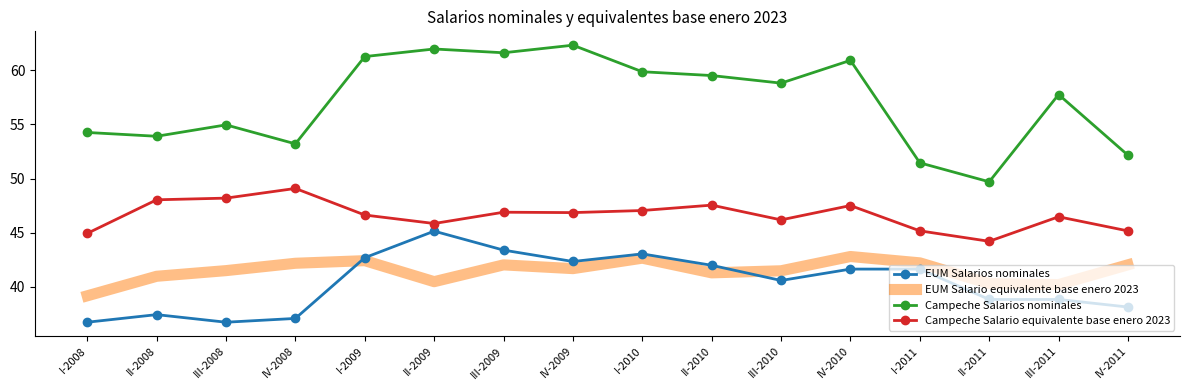

How many interior local valleys does the EUM Salario equivalente base enero 2023 series have?

4